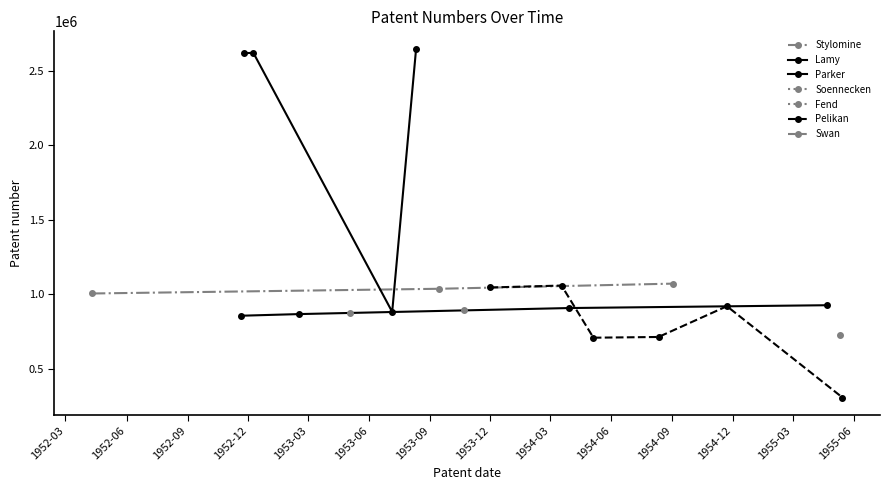

Count the number of categories in the chart.

20